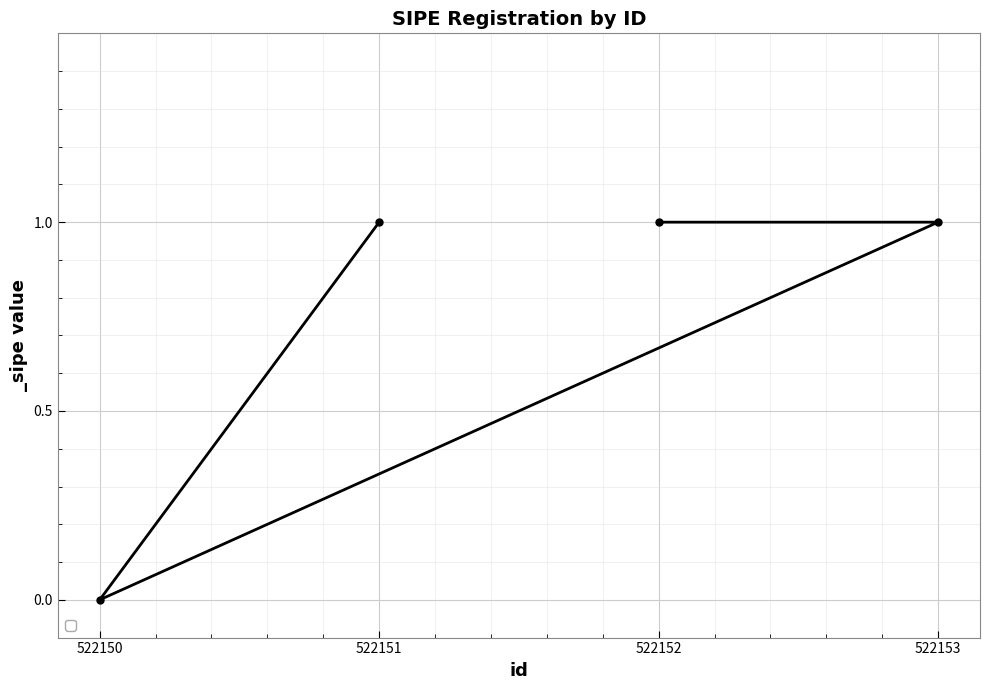

What is the change in value from 522151 to 522150?

-1